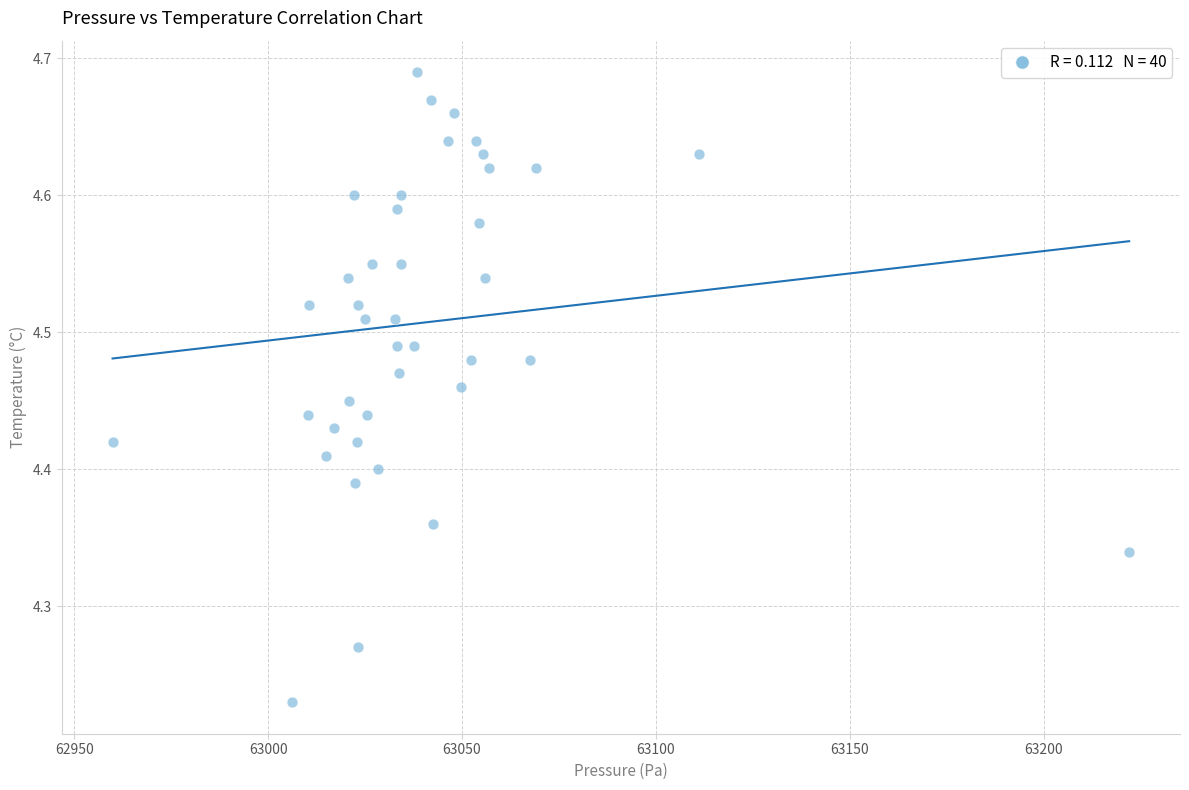

What is the range of Y values (max minus min)?

0.5